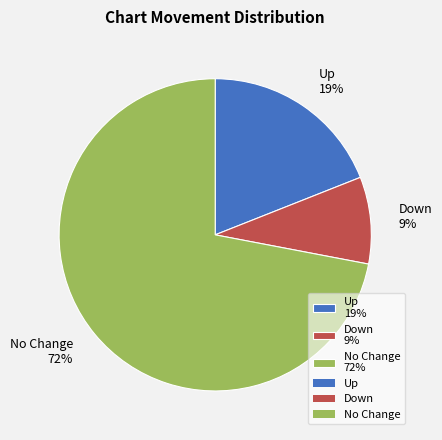

True or false: No Change 72% accounts for 72% of the total.

True